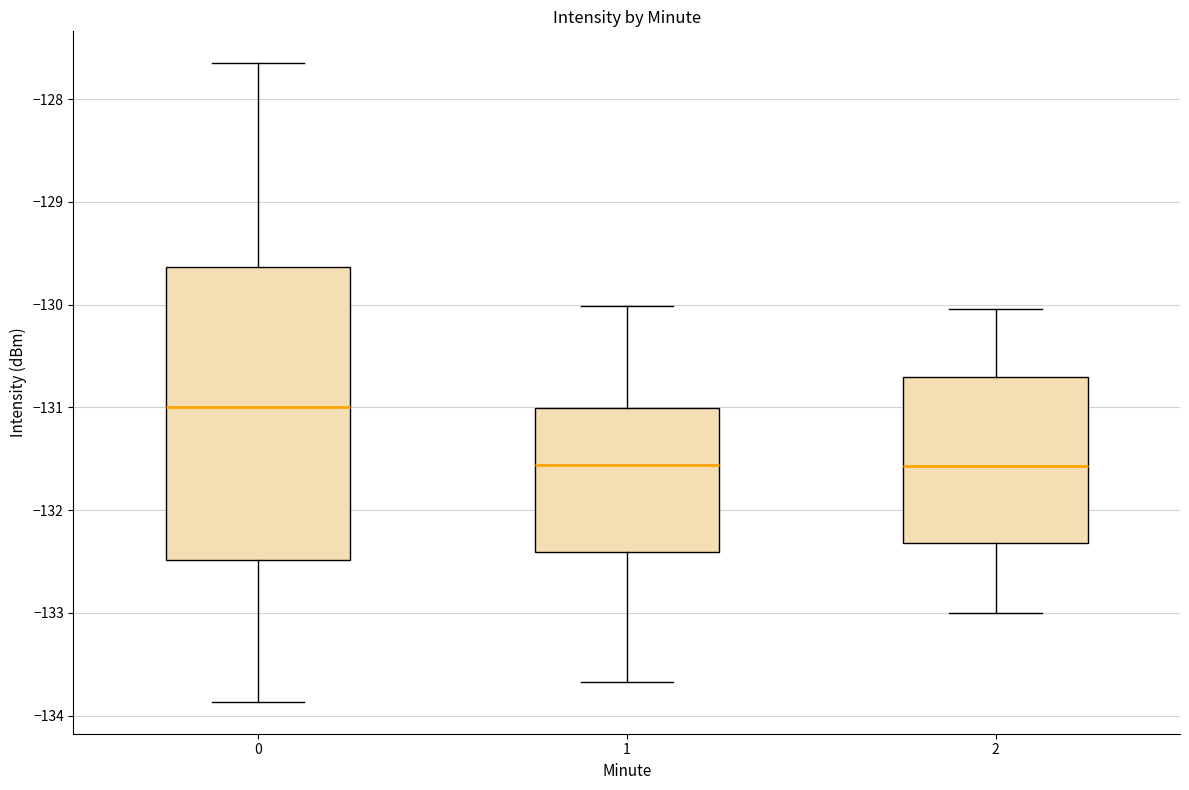

Reading left to right, transcribe this box plot: for each box, give where its median line is, the range the box spans, and where its two whiskers end, as read against the y-axis. The values are not printed on the chart, so give them approximately, as read against the axis.

0: median -131.0, box -132.5 to -129.6, whiskers -133.9 to -127.6
1: median -131.6, box -132.4 to -131.0, whiskers -133.7 to -130.0
2: median -131.6, box -132.3 to -130.7, whiskers -133.0 to -130.0